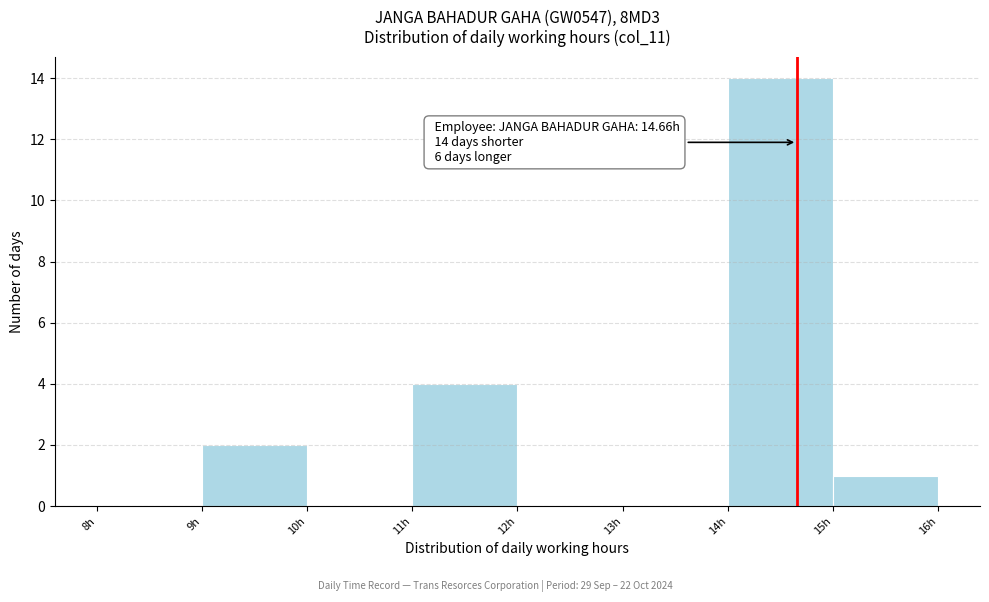

Which range on the x-axis has the tallest bar?

14 to 15